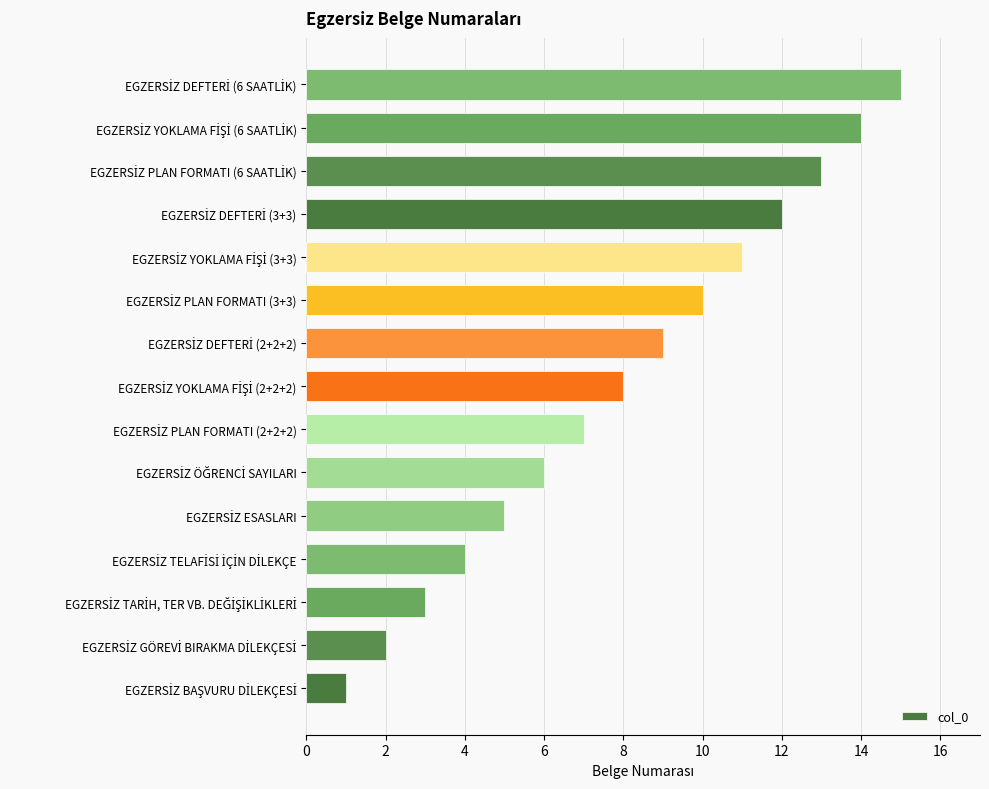

What is the smallest value displayed?

1